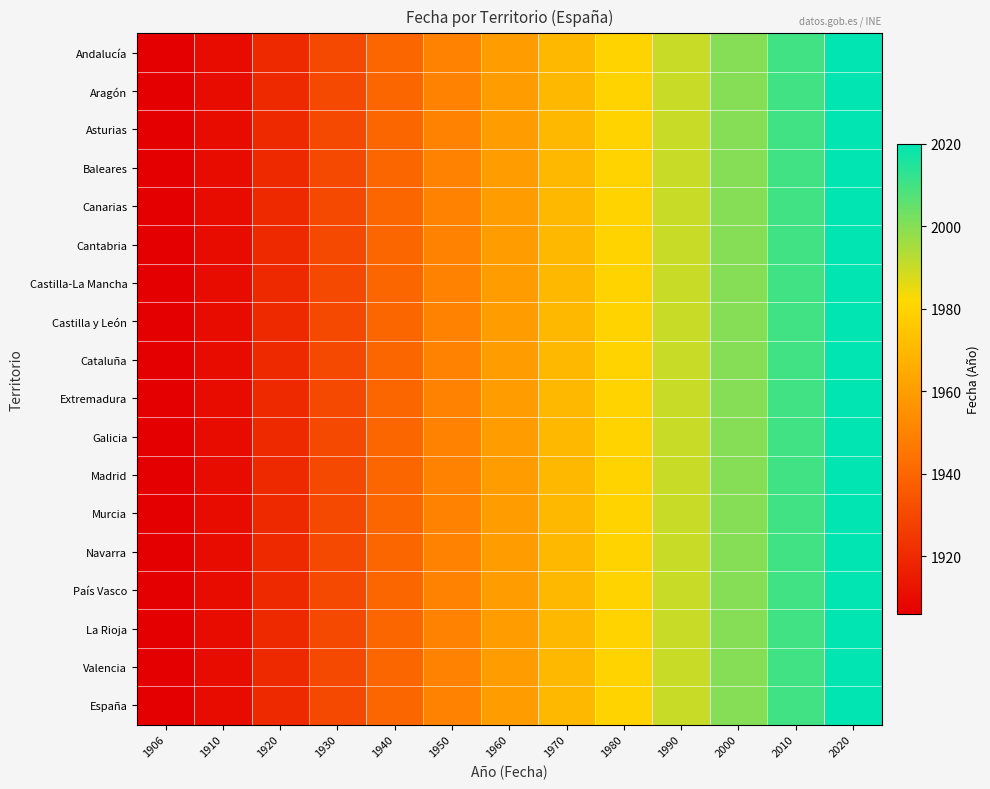

Reading right to left, list all the values displayed in this chart.

Andalucía: 2020=2020	2010=2010	2000=2000	1990=1990	1980=1980	1970=1970	1960=1960	1950=1950	1940=1940	1930=1930	1920=1920	1910=1910	1906=1906
Aragón: 2020=2020	2010=2010	2000=2000	1990=1990	1980=1980	1970=1970	1960=1960	1950=1950	1940=1940	1930=1930	1920=1920	1910=1910	1906=1906
Asturias: 2020=2020	2010=2010	2000=2000	1990=1990	1980=1980	1970=1970	1960=1960	1950=1950	1940=1940	1930=1930	1920=1920	1910=1910	1906=1906
Baleares: 2020=2020	2010=2010	2000=2000	1990=1990	1980=1980	1970=1970	1960=1960	1950=1950	1940=1940	1930=1930	1920=1920	1910=1910	1906=1906
Canarias: 2020=2020	2010=2010	2000=2000	1990=1990	1980=1980	1970=1970	1960=1960	1950=1950	1940=1940	1930=1930	1920=1920	1910=1910	1906=1906
Cantabria: 2020=2020	2010=2010	2000=2000	1990=1990	1980=1980	1970=1970	1960=1960	1950=1950	1940=1940	1930=1930	1920=1920	1910=1910	1906=1906
Castilla-La Mancha: 2020=2020	2010=2010	2000=2000	1990=1990	1980=1980	1970=1970	1960=1960	1950=1950	1940=1940	1930=1930	1920=1920	1910=1910	1906=1906
Castilla y León: 2020=2020	2010=2010	2000=2000	1990=1990	1980=1980	1970=1970	1960=1960	1950=1950	1940=1940	1930=1930	1920=1920	1910=1910	1906=1906
Cataluña: 2020=2020	2010=2010	2000=2000	1990=1990	1980=1980	1970=1970	1960=1960	1950=1950	1940=1940	1930=1930	1920=1920	1910=1910	1906=1906
Extremadura: 2020=2020	2010=2010	2000=2000	1990=1990	1980=1980	1970=1970	1960=1960	1950=1950	1940=1940	1930=1930	1920=1920	1910=1910	1906=1906
Galicia: 2020=2020	2010=2010	2000=2000	1990=1990	1980=1980	1970=1970	1960=1960	1950=1950	1940=1940	1930=1930	1920=1920	1910=1910	1906=1906
Madrid: 2020=2020	2010=2010	2000=2000	1990=1990	1980=1980	1970=1970	1960=1960	1950=1950	1940=1940	1930=1930	1920=1920	1910=1910	1906=1906
Murcia: 2020=2020	2010=2010	2000=2000	1990=1990	1980=1980	1970=1970	1960=1960	1950=1950	1940=1940	1930=1930	1920=1920	1910=1910	1906=1906
Navarra: 2020=2020	2010=2010	2000=2000	1990=1990	1980=1980	1970=1970	1960=1960	1950=1950	1940=1940	1930=1930	1920=1920	1910=1910	1906=1906
País Vasco: 2020=2020	2010=2010	2000=2000	1990=1990	1980=1980	1970=1970	1960=1960	1950=1950	1940=1940	1930=1930	1920=1920	1910=1910	1906=1906
La Rioja: 2020=2020	2010=2010	2000=2000	1990=1990	1980=1980	1970=1970	1960=1960	1950=1950	1940=1940	1930=1930	1920=1920	1910=1910	1906=1906
Valencia: 2020=2020	2010=2010	2000=2000	1990=1990	1980=1980	1970=1970	1960=1960	1950=1950	1940=1940	1930=1930	1920=1920	1910=1910	1906=1906
España: 2020=2020	2010=2010	2000=2000	1990=1990	1980=1980	1970=1970	1960=1960	1950=1950	1940=1940	1930=1930	1920=1920	1910=1910	1906=1906